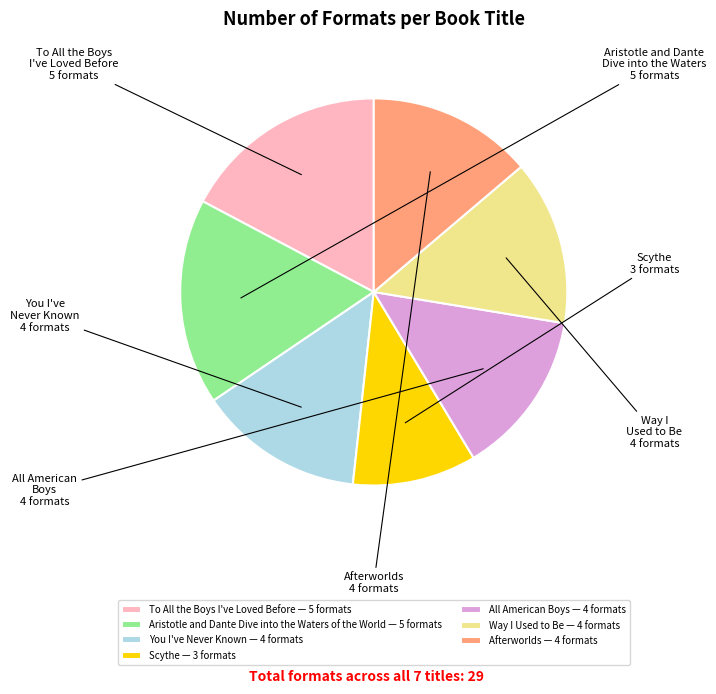

Is the sum of Way I Used to Be and You I've Never Known greater than half?

No